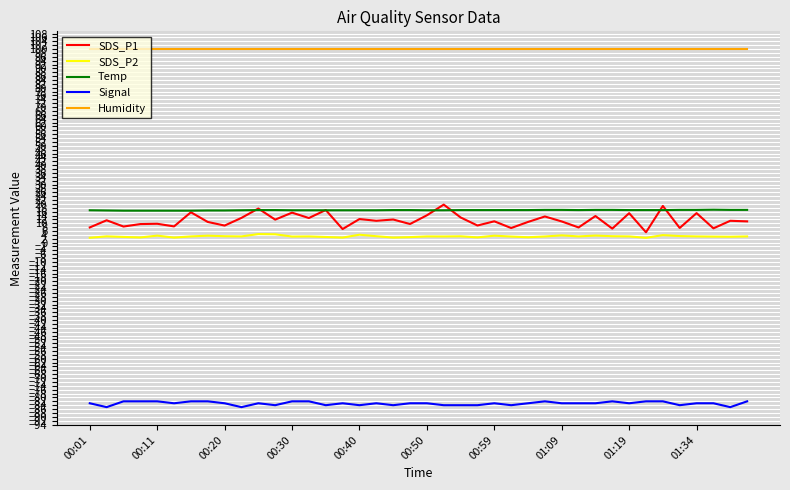

Which series has the largest range (max minus min)?

SDS_P1